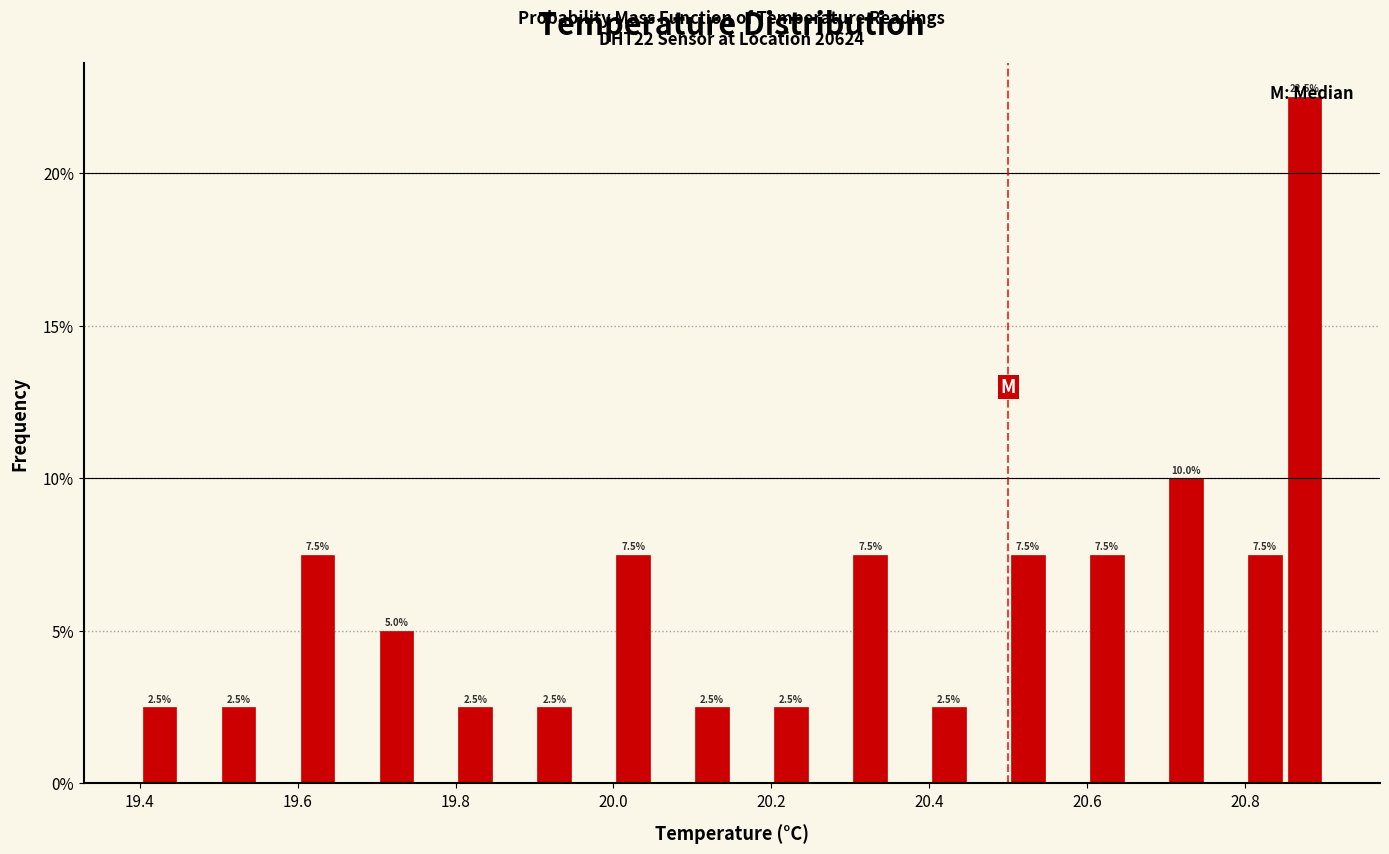

Around what value on the x-axis is the tallest bar? Give the approximate position of its centre, as read against the axis.

20.88